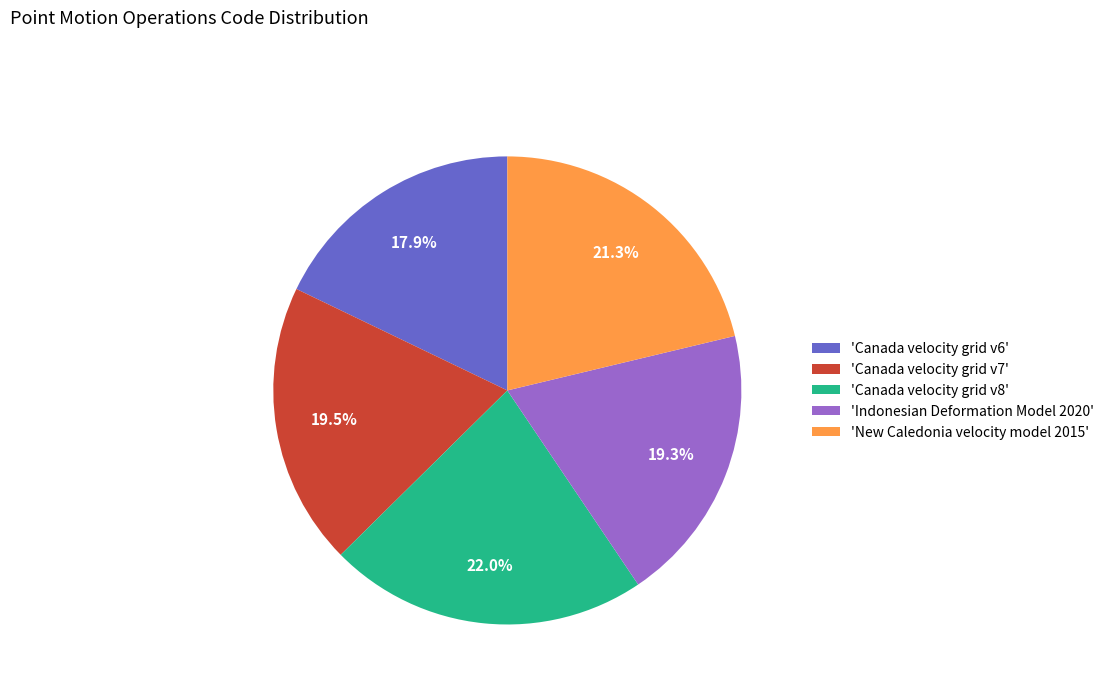

Which slice is the smallest?

'Canada velocity grid v6'